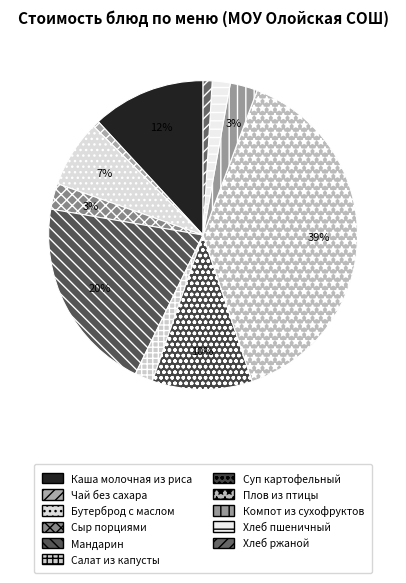

To the nearest percent, what is the difference between the largest and smallest slice percentages?

38%